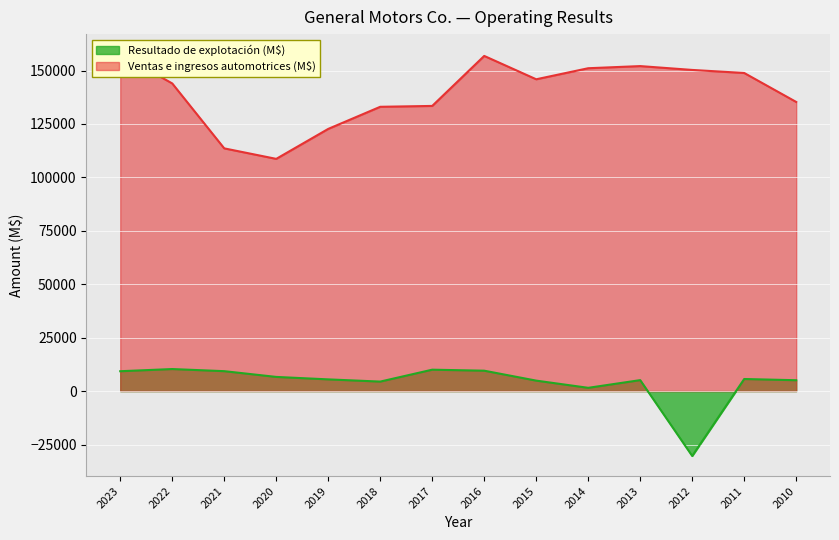

Is it true that Resultado de explotación (M$) equals 4445 at 2018?

True